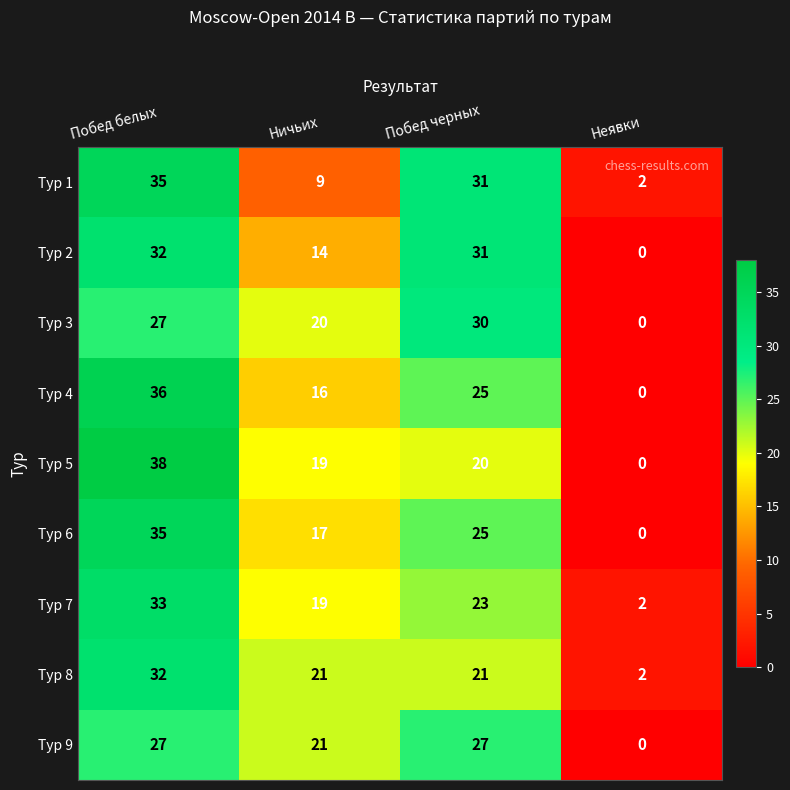

At which label does Тур 1 reach its peak?

Побед белых